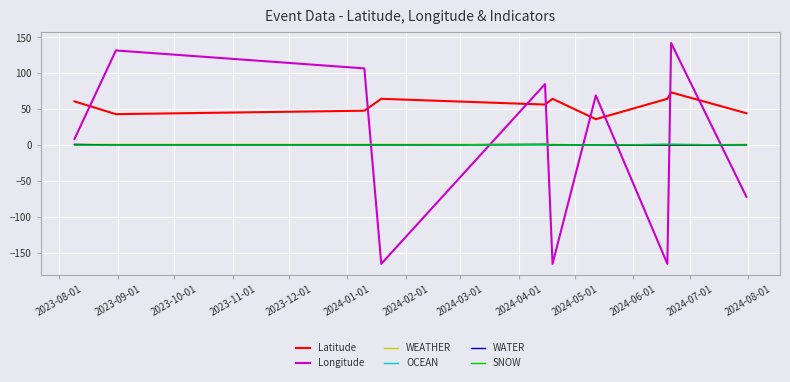

True or false: Latitude and SNOW intersect in this chart.

False